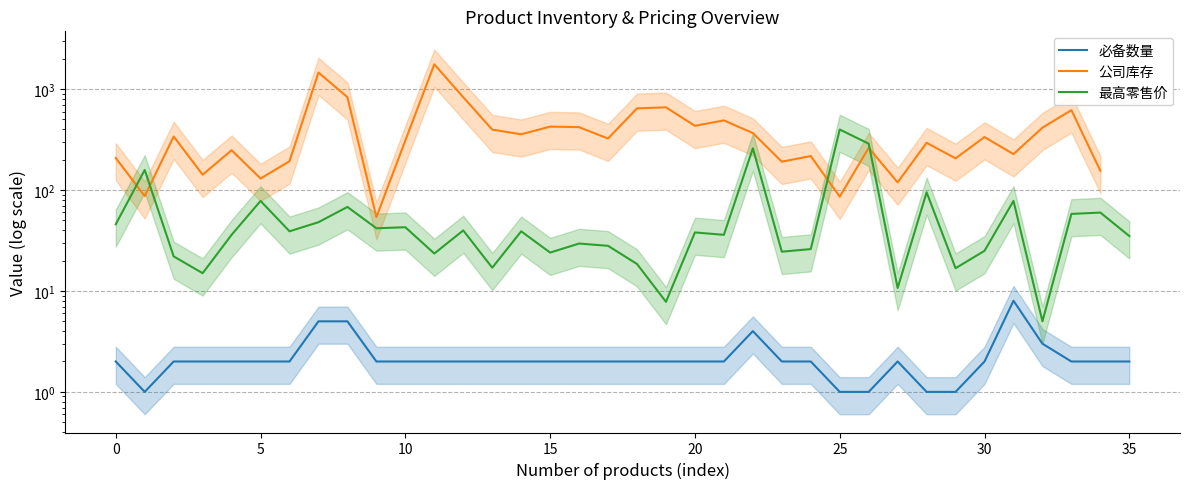

How many data points does each series have?

36